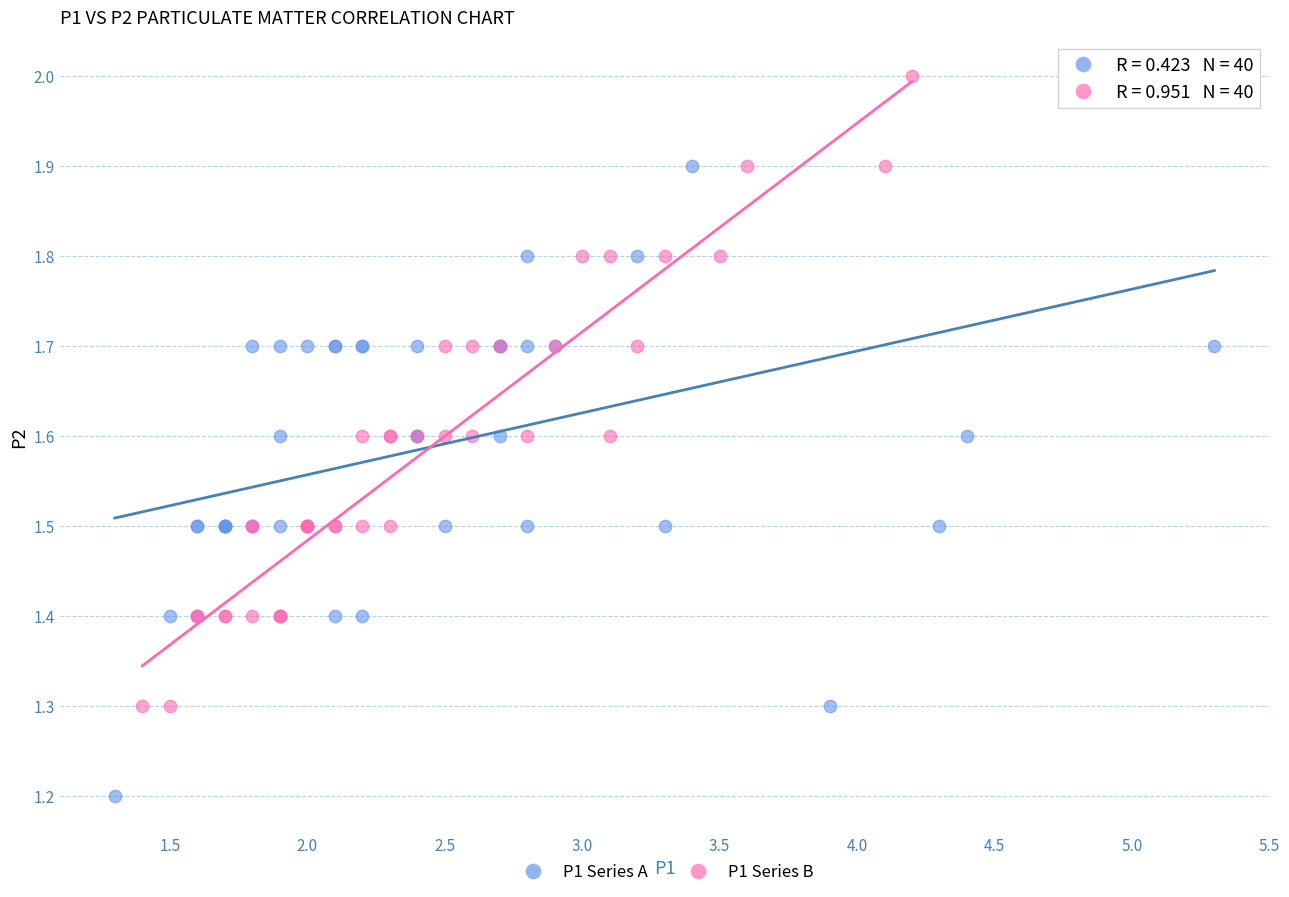

Which series has the widest spread of Y values?

P1 Series A